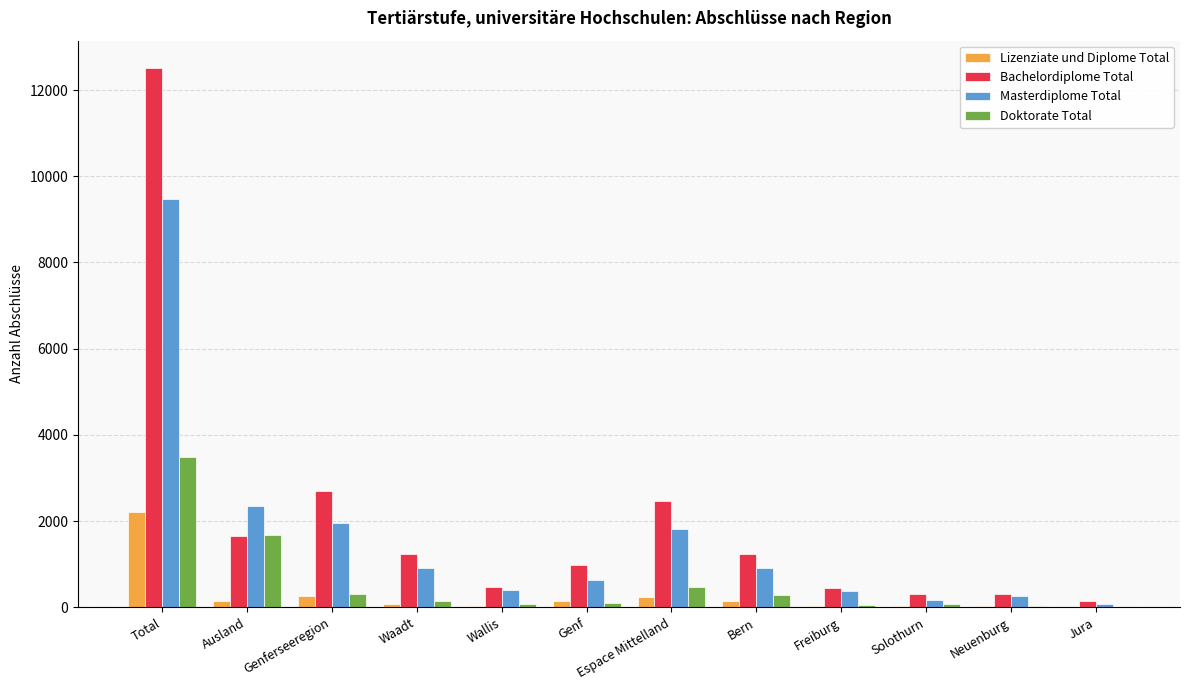

What is the highest value of the Masterdiplome Total series?

9478